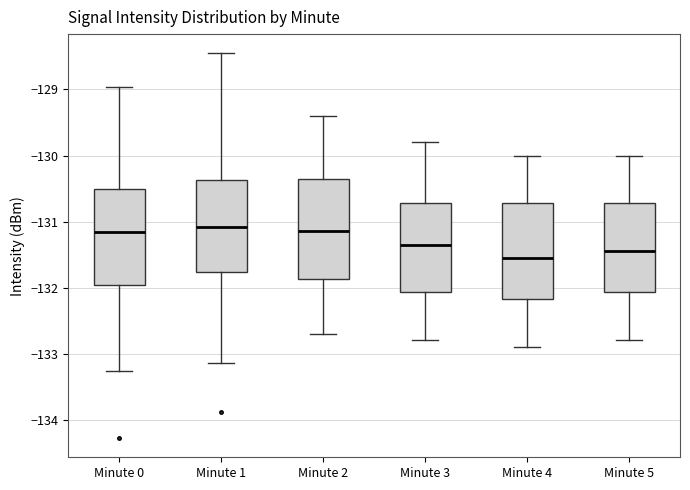

Reading left to right, transcribe this box plot: for each box, give where its median line is, the range the box spans, and where its two whiskers end, as read against the y-axis. The values are not printed on the chart, so give them approximately, as read against the axis.

Minute 0: median -131.2, box -132.0 to -130.5, whiskers -133.3 to -129.0
Minute 1: median -131.1, box -131.8 to -130.4, whiskers -133.1 to -128.5
Minute 2: median -131.1, box -131.9 to -130.3, whiskers -132.7 to -129.4
Minute 3: median -131.3, box -132.1 to -130.7, whiskers -132.8 to -129.8
Minute 4: median -131.5, box -132.2 to -130.7, whiskers -132.9 to -130.0
Minute 5: median -131.4, box -132.1 to -130.7, whiskers -132.8 to -130.0